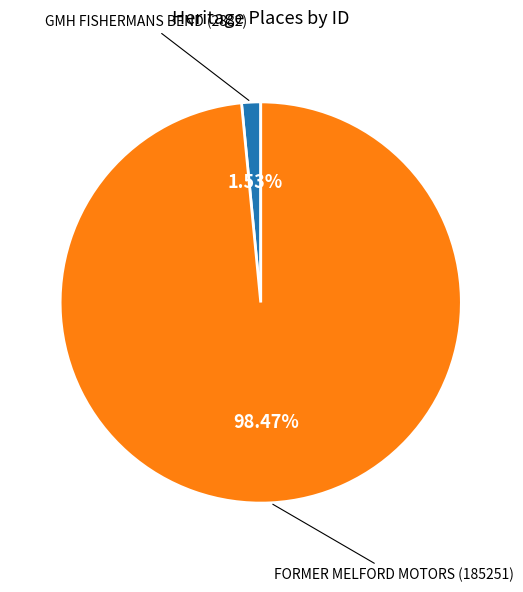

Which slice is the largest?

FORMER MELFORD MOTORS